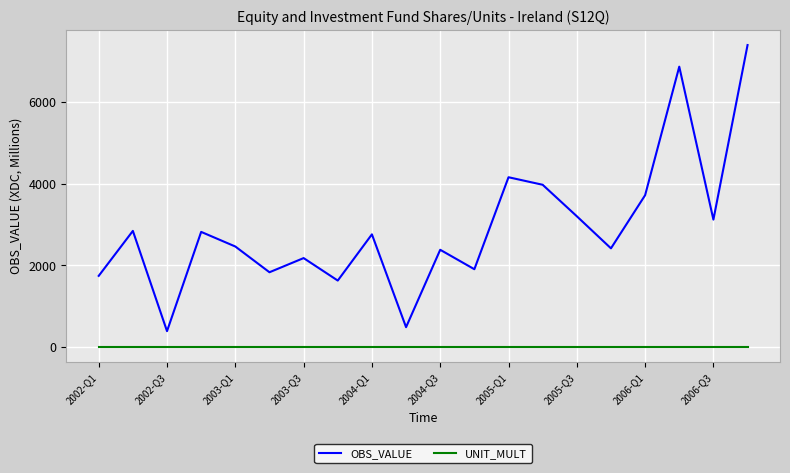

How many lines are shown in the chart?

2